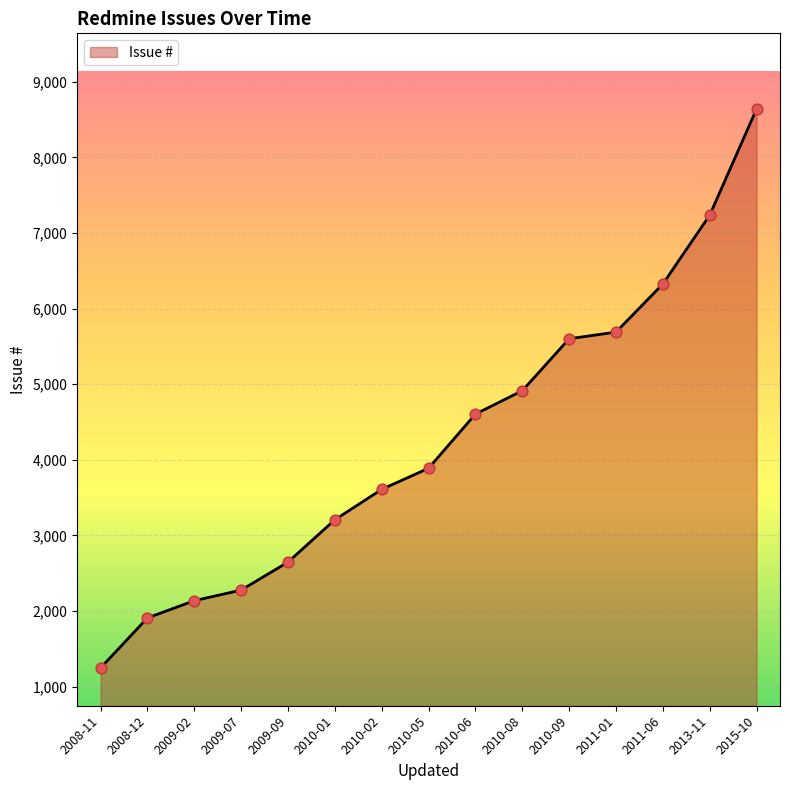

Which has a higher value, 2015-10 or 2011-06?

2015-10